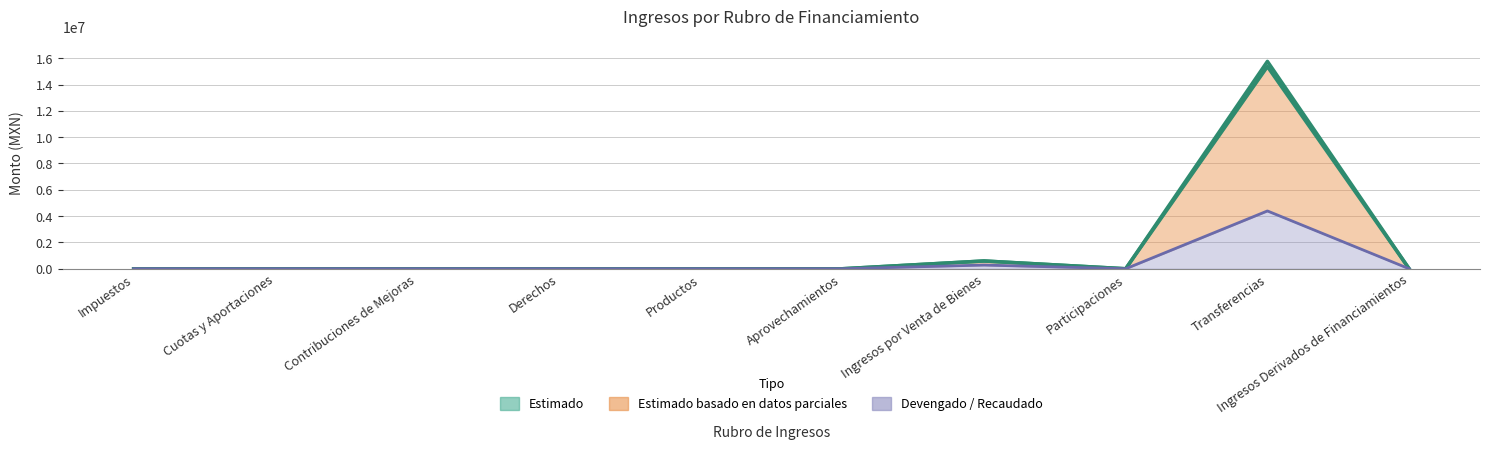

True or false: Estimado and Devengado intersect in this chart.

False